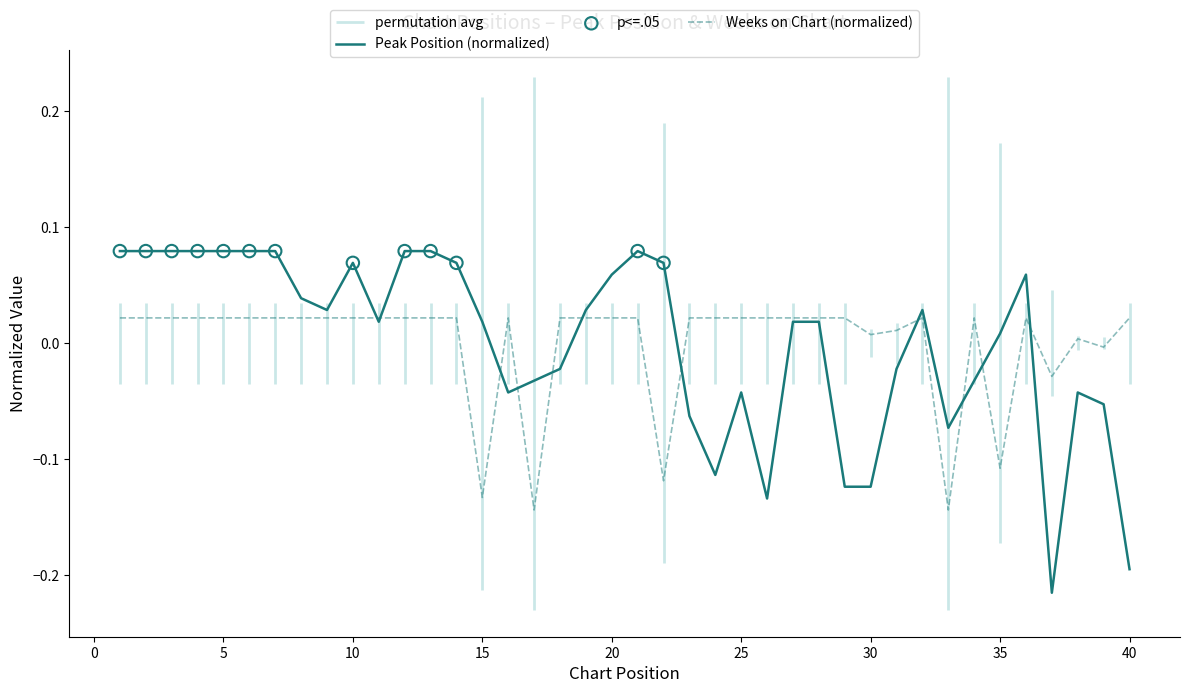

Which series contains the lowest Y value?

Peak Position